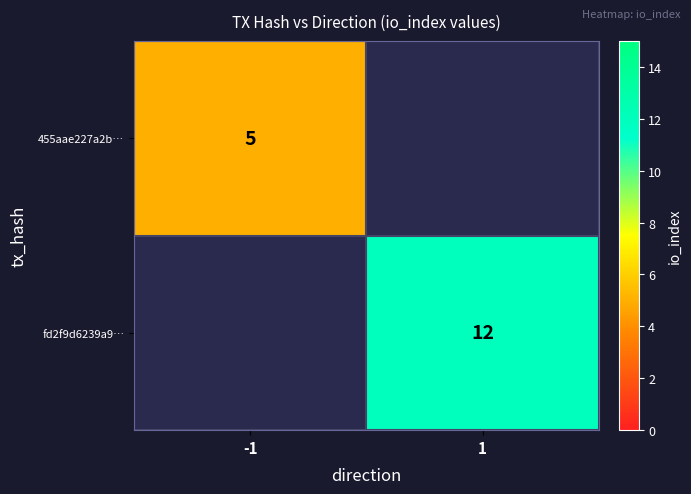

Between -1 and 1, which is larger?

1